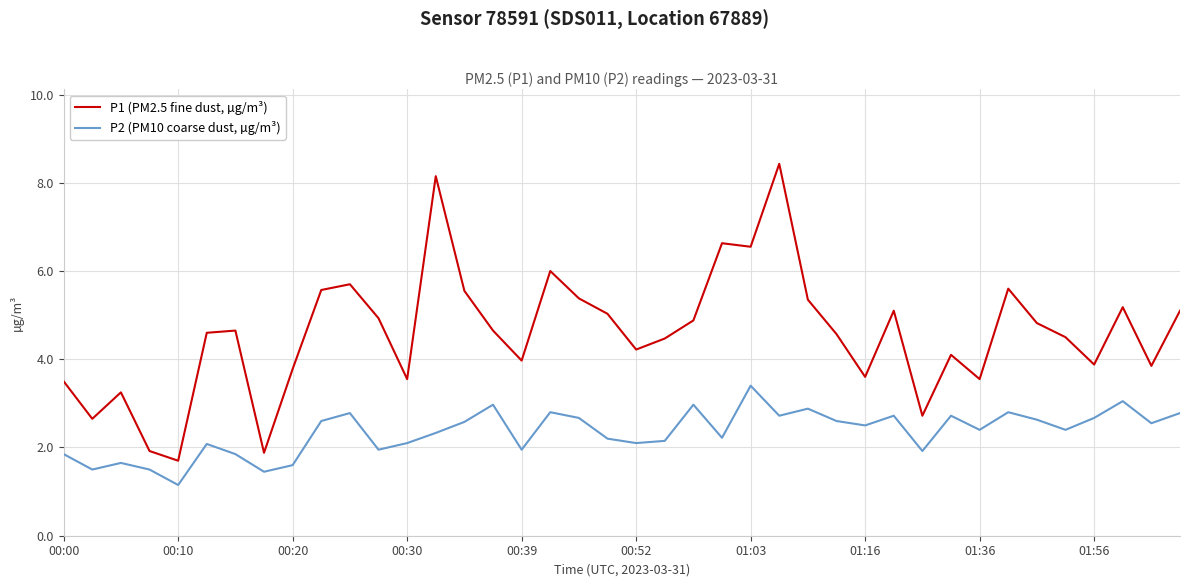

Which series has the largest total across all categories?

P1 (PM2.5 fine dust, µg/m³)